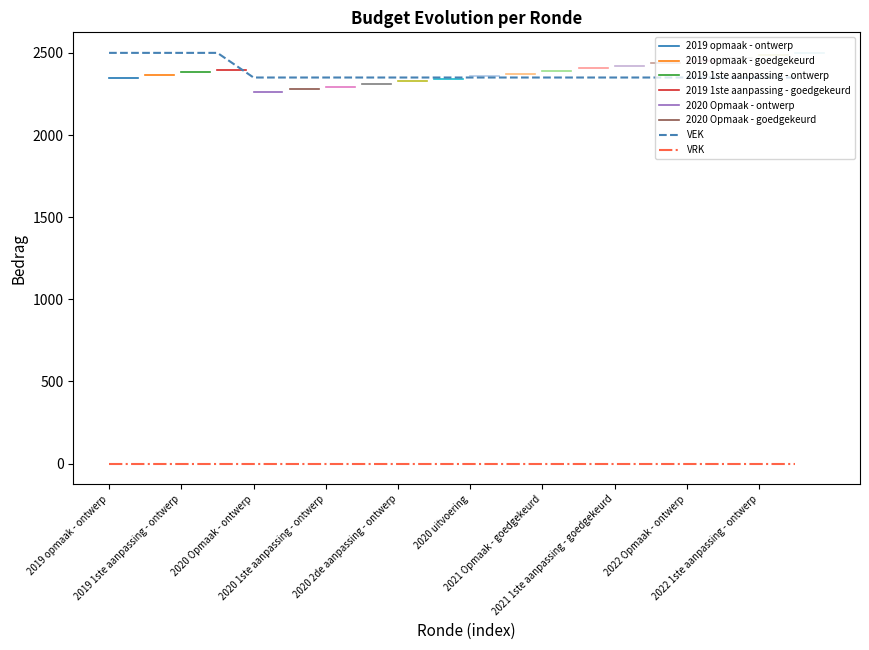

List the labels in order of VRK value, smallest first.

2019 opmaak - ontwerp, 2019 opmaak - goedgekeurd, 2019 1ste aanpassing - ontwerp, 2019 1ste aanpassing - goedgekeurd, 2020 Opmaak - ontwerp, 2020 Opmaak - goedgekeurd, 2020 1ste aanpassing - ontwerp, 2020 1ste aanpassing - goedgekeurd, 2020 2de aanpassing - ontwerp, 2020 2de aanpassing - goedgekeurd, 2020 uitvoering, 2021 Opmaak - ontwerp, 2021 Opmaak - goedgekeurd, 2021 1ste aanpassing - ontwerp, 2021 1ste aanpassing - goedgekeurd, 2021 uitvoering, 2022 Opmaak - ontwerp, 2022 Opmaak - goedgekeurd, 2022 1ste aanpassing - ontwerp, 2022 1ste aanpassing - goedgekeurd